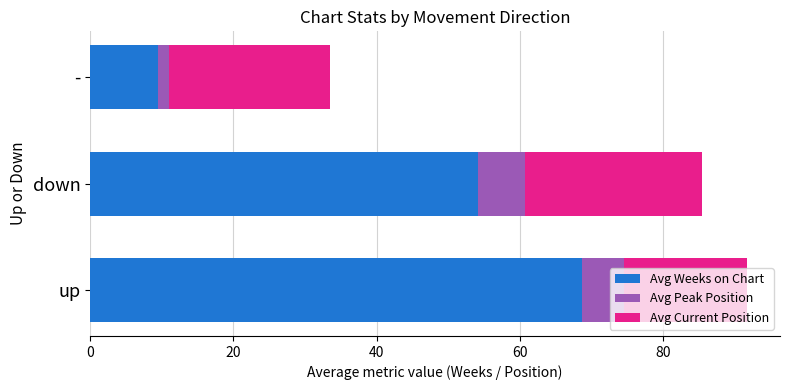

What is the sum of the Avg Weeks on Chart values at down and up?

122.7